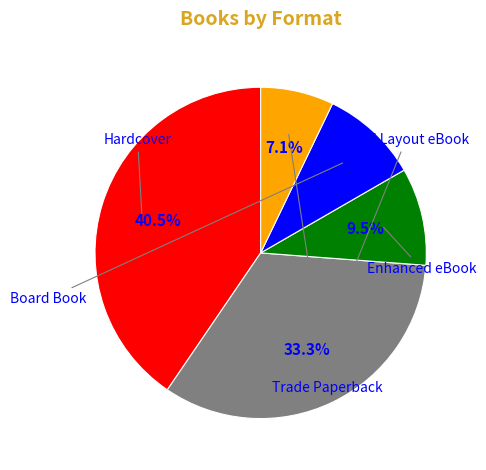

Does Fixed Layout eBook represent more than half of the total?

No